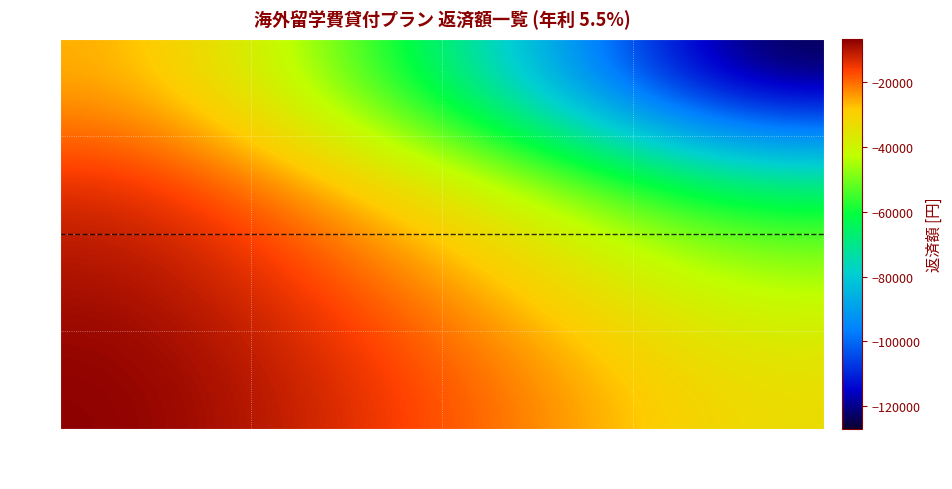

At which category does the chart reach its peak across all series?

150,000